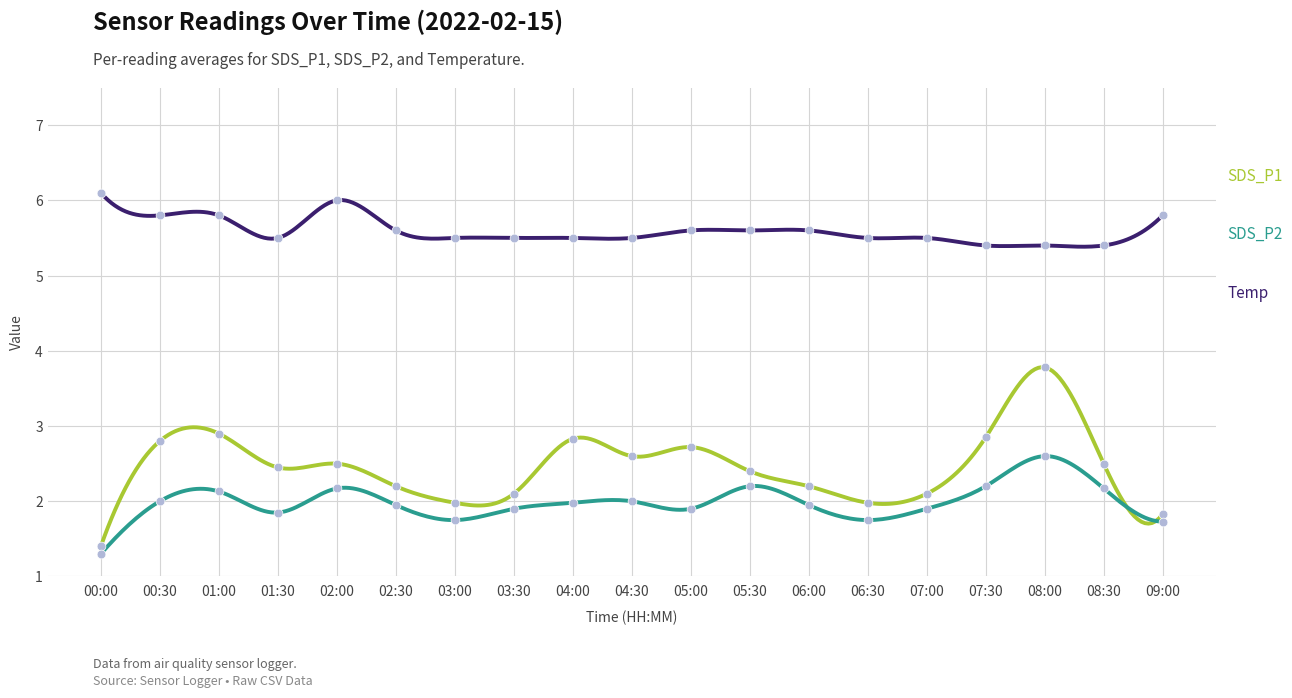

Is the value of SDS_P2 at 08:30 greater than the value of SDS_P1 at 04:00?

No